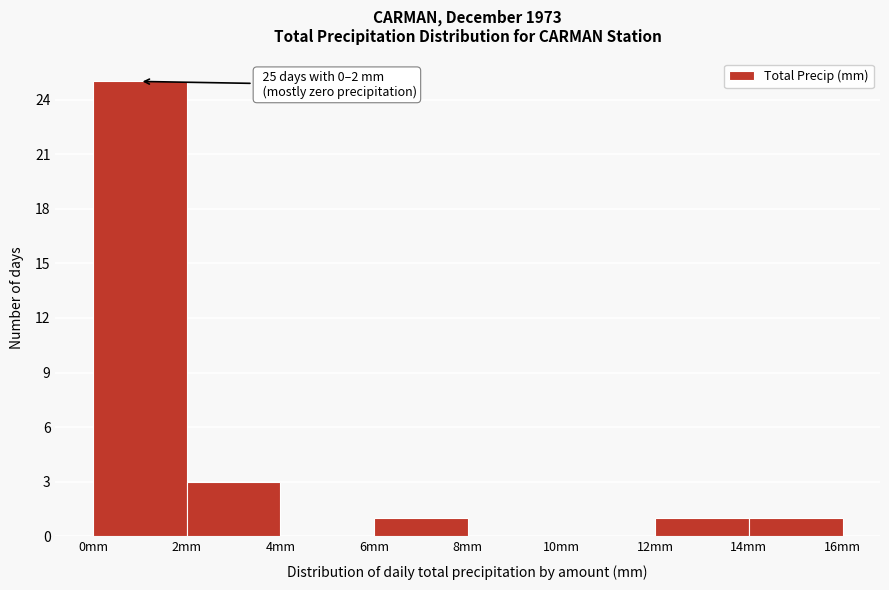

Which range on the x-axis has the tallest bar?

0 to 2